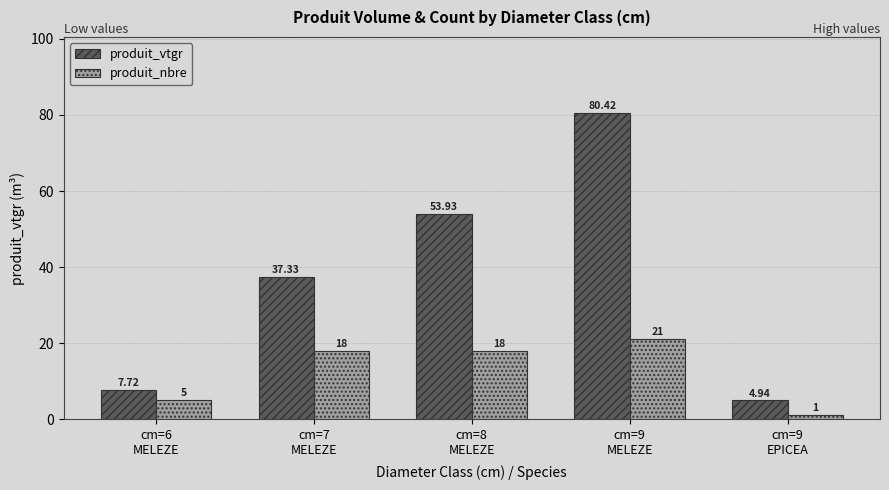

What is the sum of all produit_vtgr values?

184.3